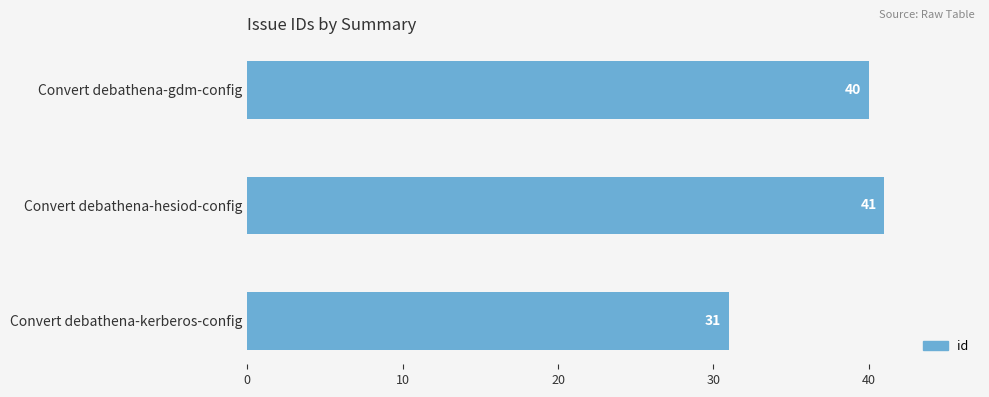

What is the change in value from Convert debathena-gdm-config to Convert debathena-hesiod-config?

+1